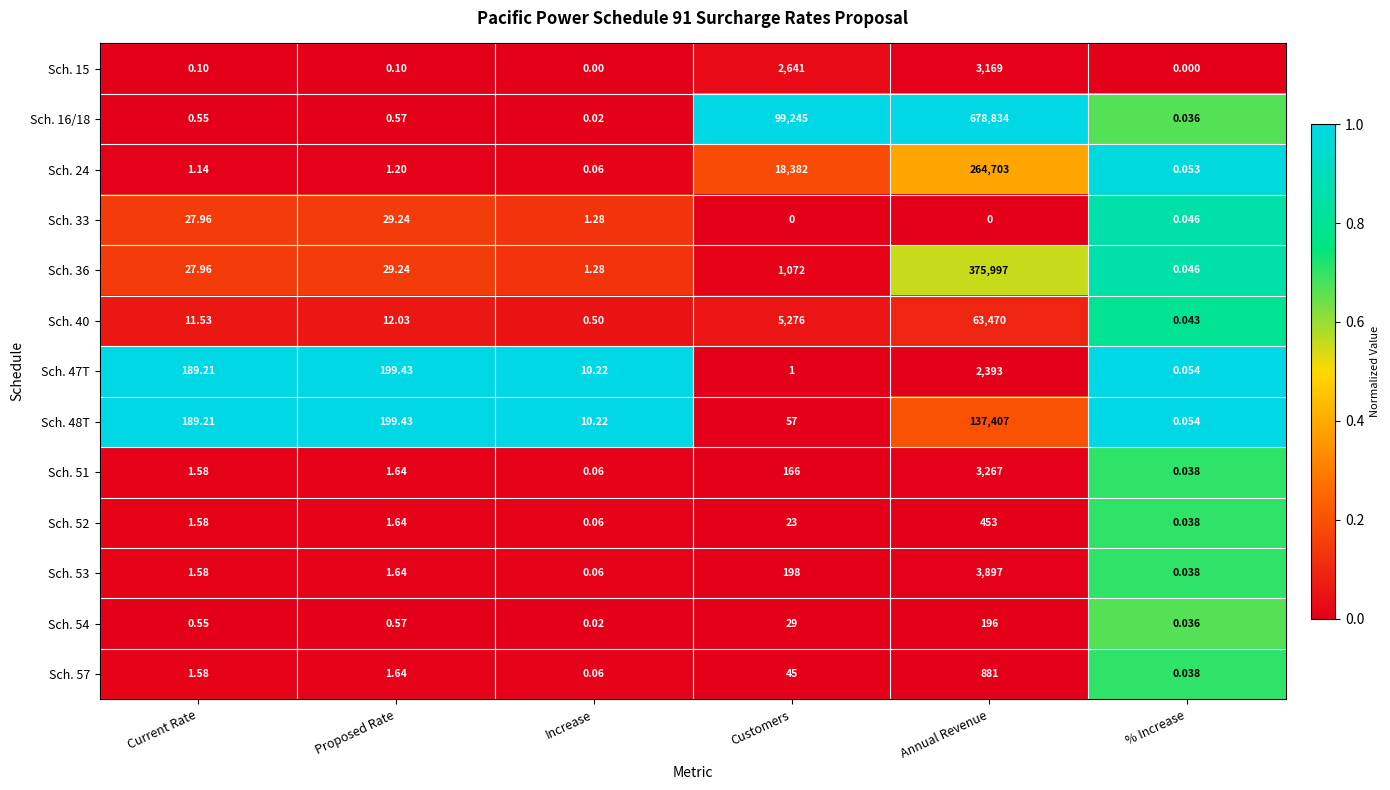

List the labels in order of Sch. 51 value, largest first.

Annual Revenue, Customers, Proposed Rate, Current Rate, Increase, % Increase